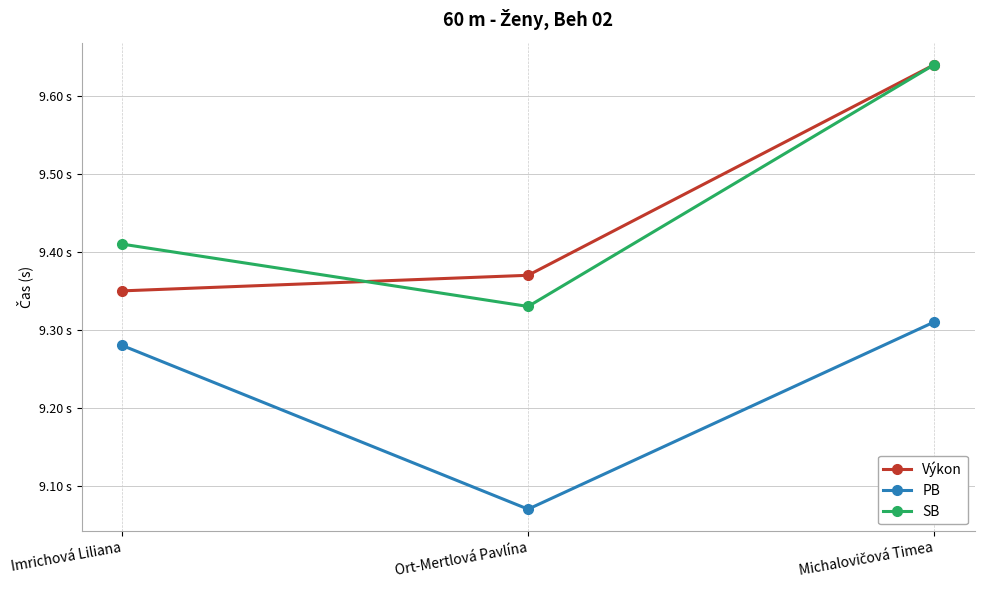

At which category is the sum across all series the highest?

Michalovičová Timea